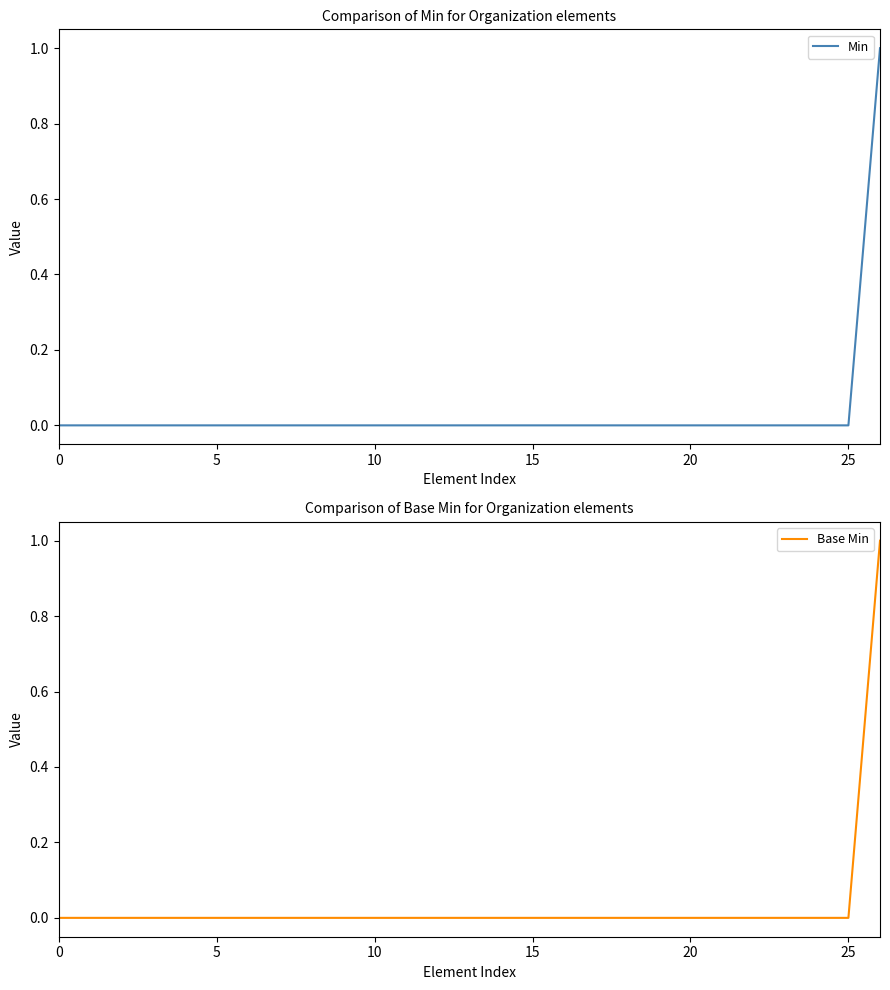

True or false: Min has more than 2 points higher than both neighbors.

False